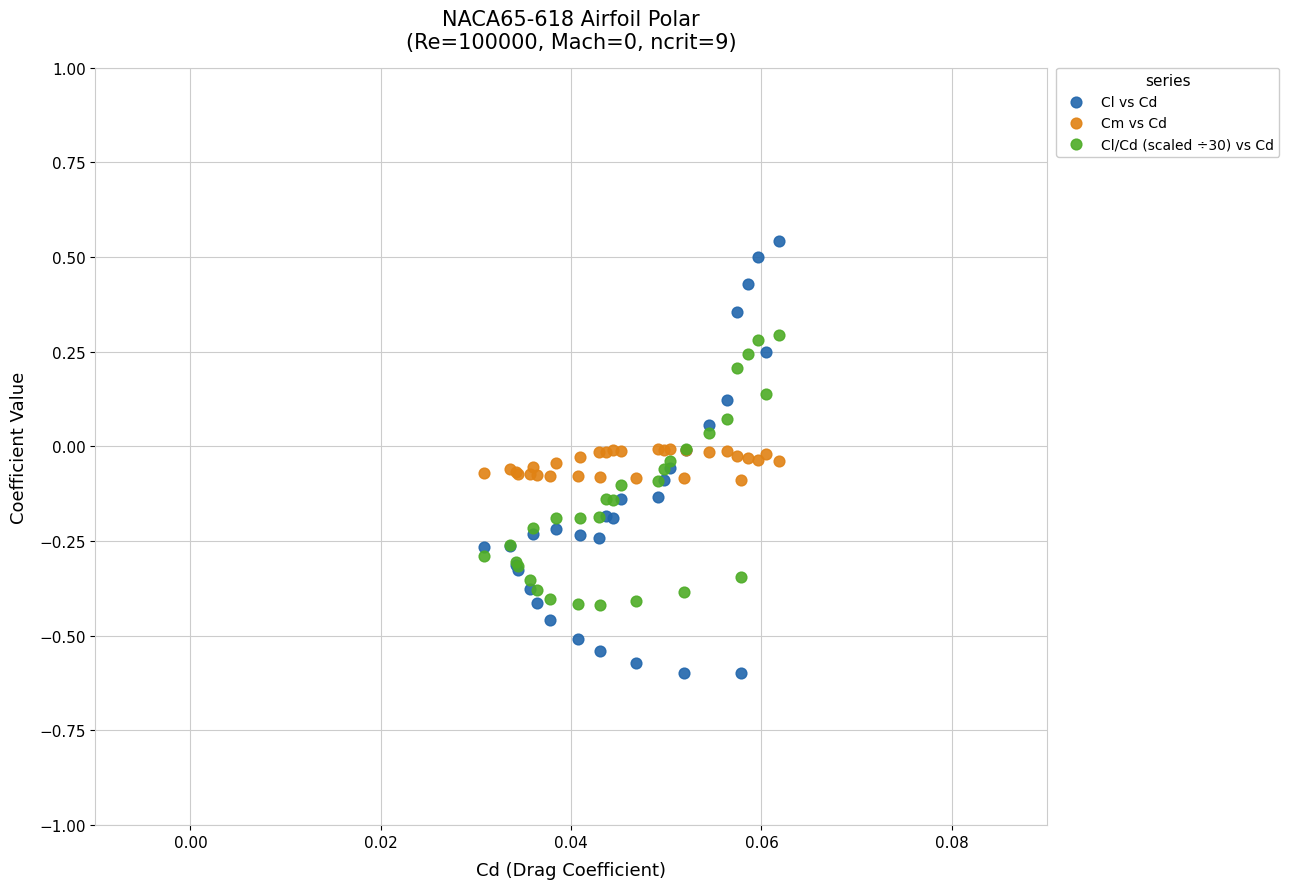

Which series contains the highest Y value?

Cl vs Cd